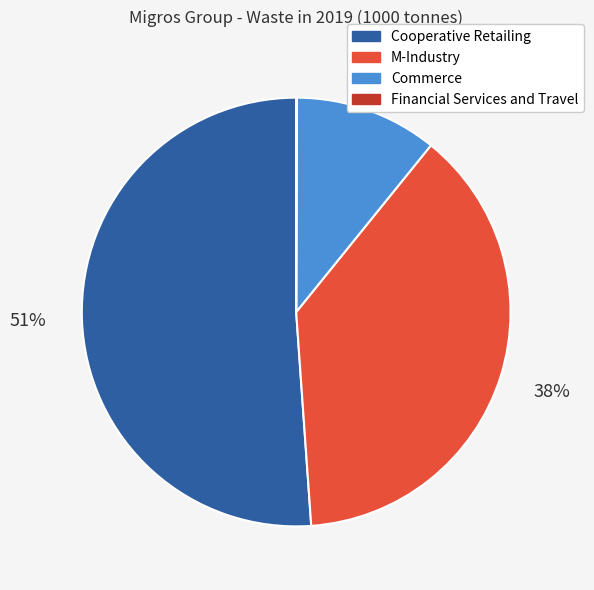

Is it true that M-Industry is 53% of the pie?

False